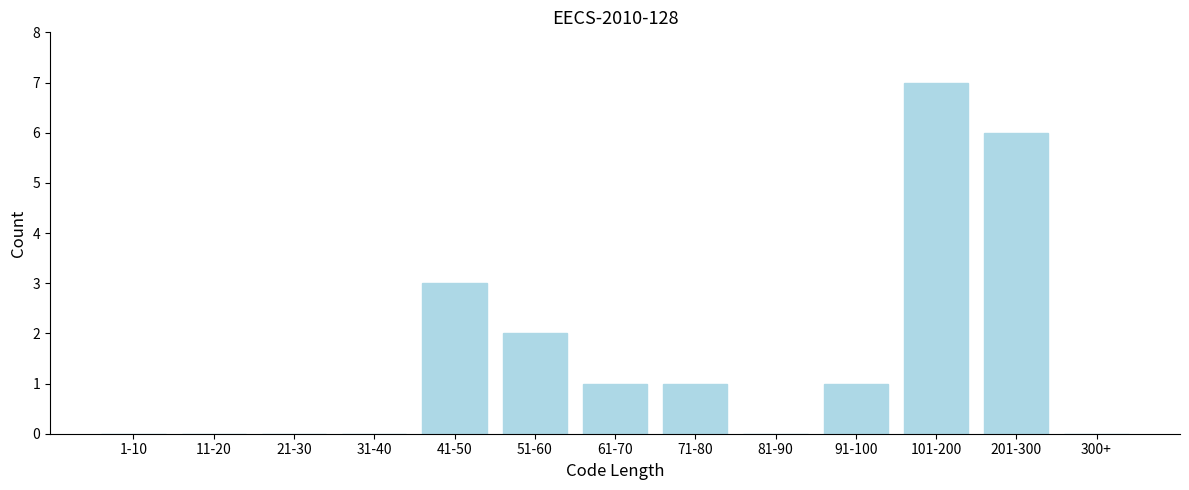

Reading left to right, transcribe all the data shown in this chart.

1-10=0	11-20=0	21-30=0	31-40=0	41-50=3	51-60=2	61-70=1	71-80=1	81-90=0	91-100=1	101-200=7	201-300=6	300+=0